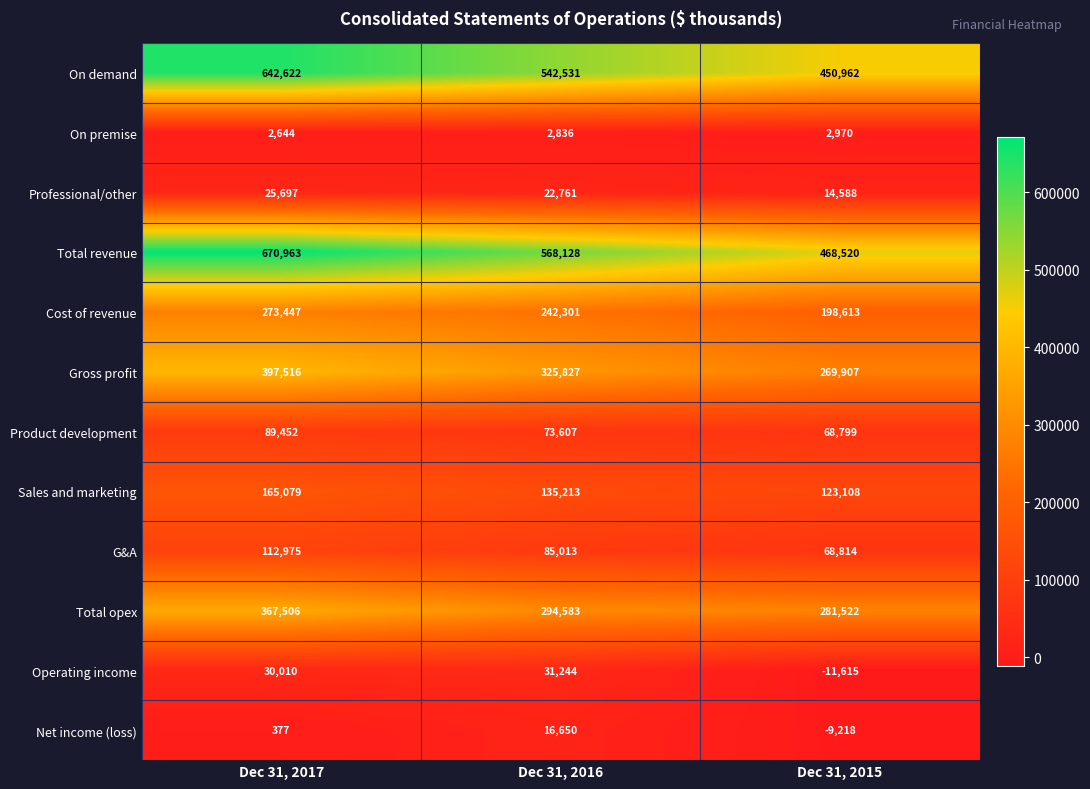

What is the difference between the Sales and marketing values at Dec 31, 2017 and Dec 31, 2016?

29866